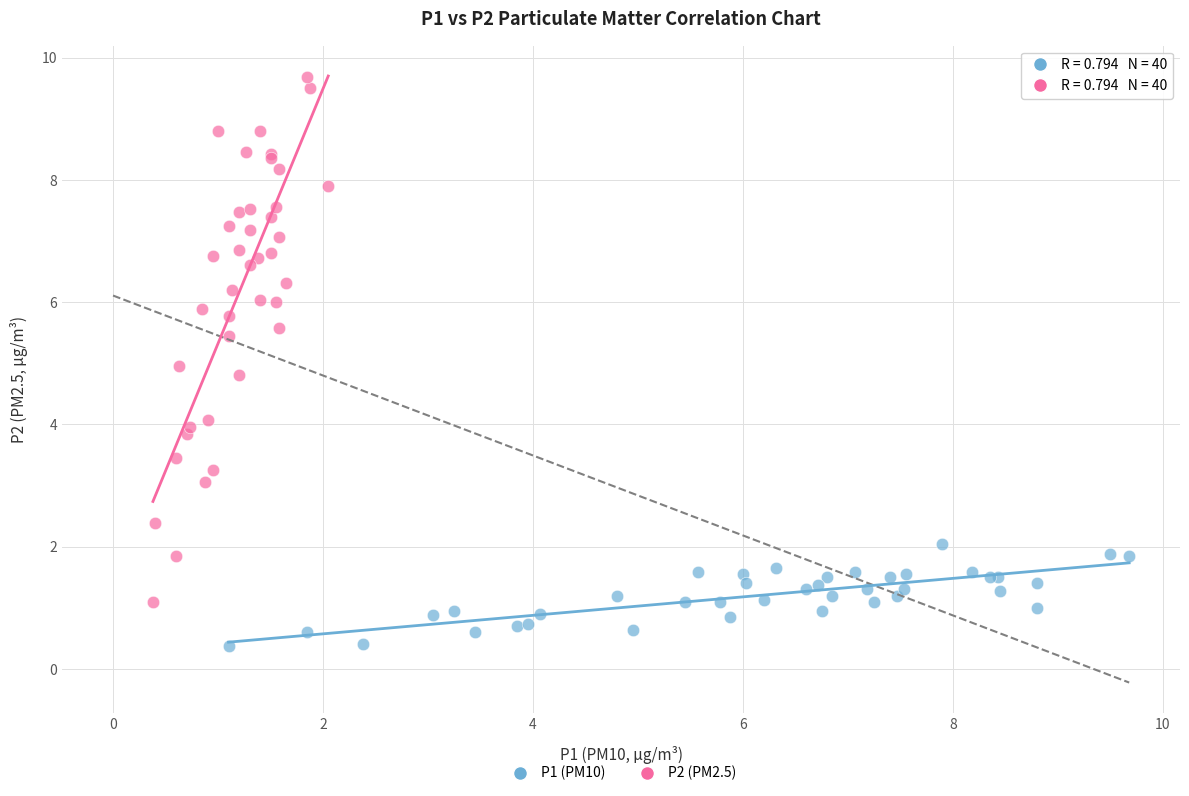

Which series contains the highest Y value?

P2 (PM2.5)